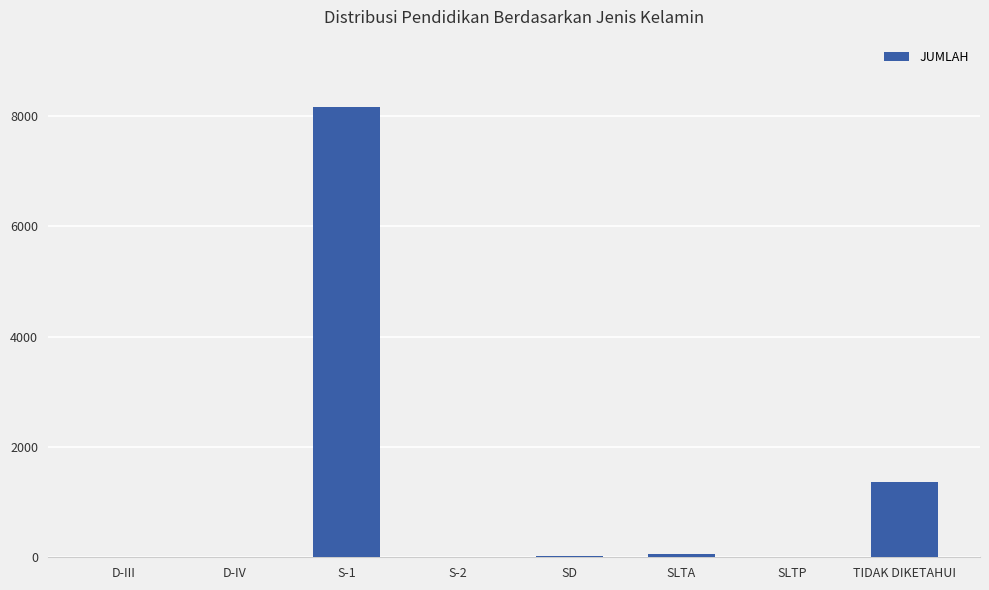

What is the average value?

1207